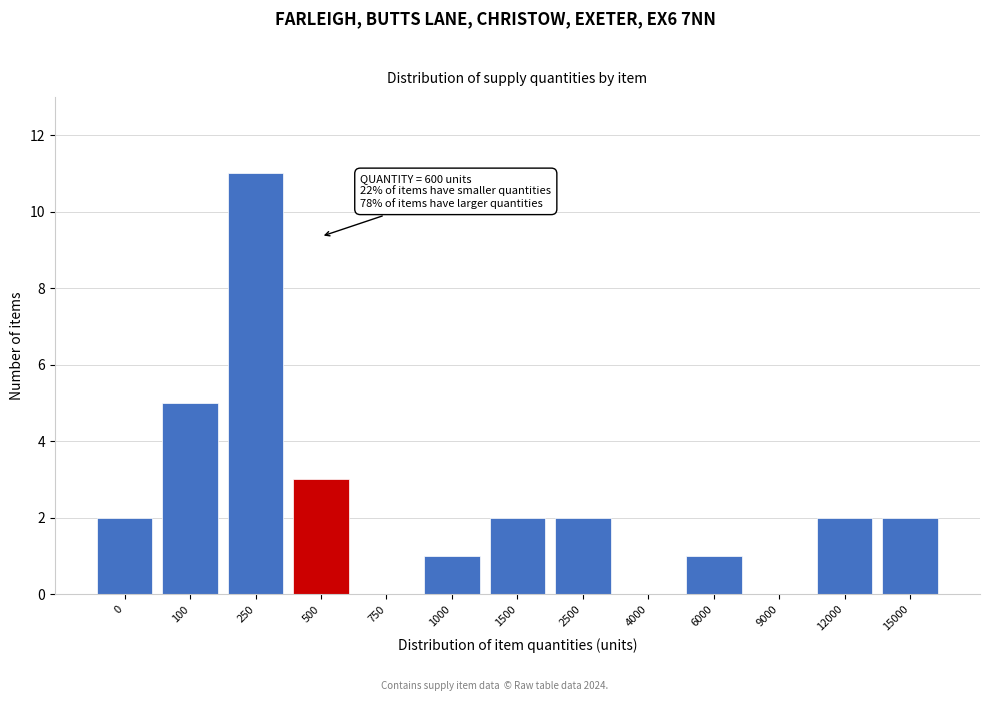

Reading right to left, extract all data points from this chart.

15000=2	12000=2	9000=0	6000=1	4000=0	2500=2	1500=2	1000=1	750=0	500=3	250=11	100=5	0=2